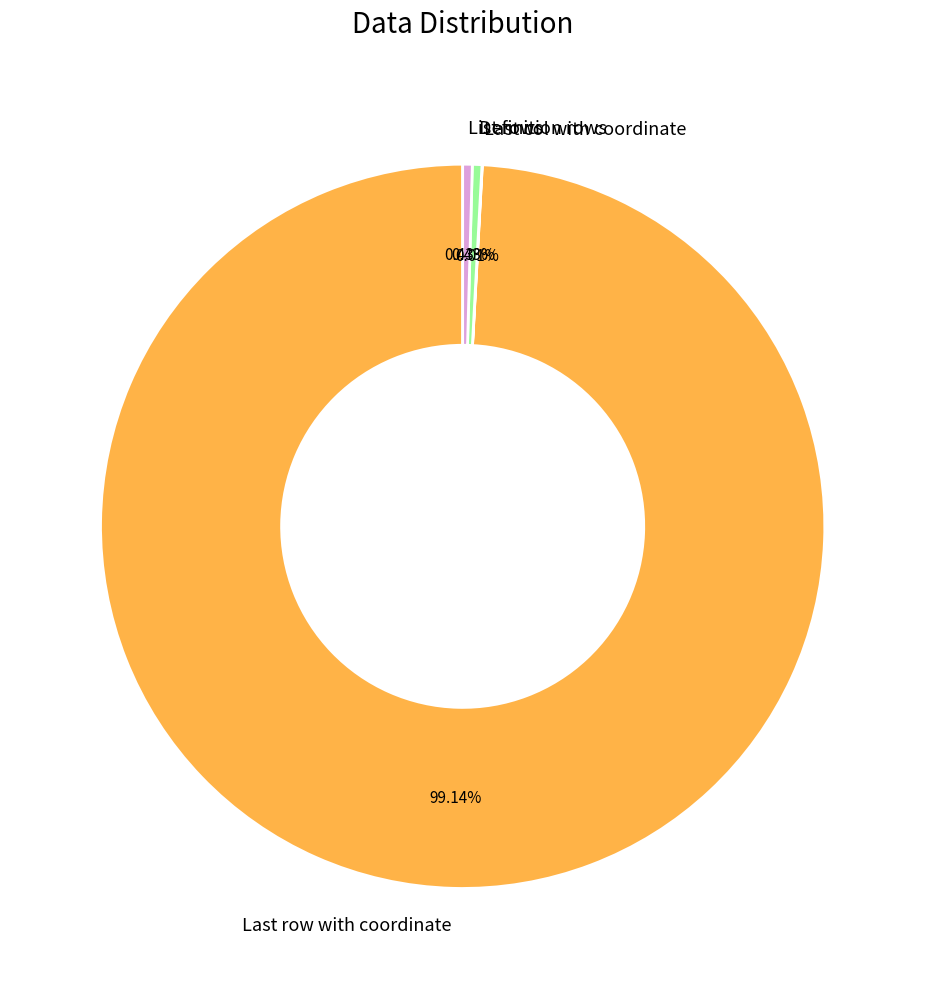

Which category has the biggest portion of the pie?

Last row with coordinate